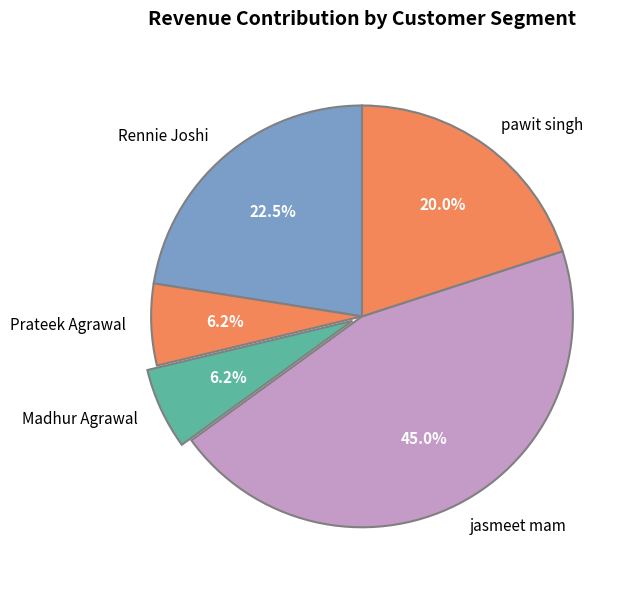

Is there any slice that represents more than half of the pie?

No